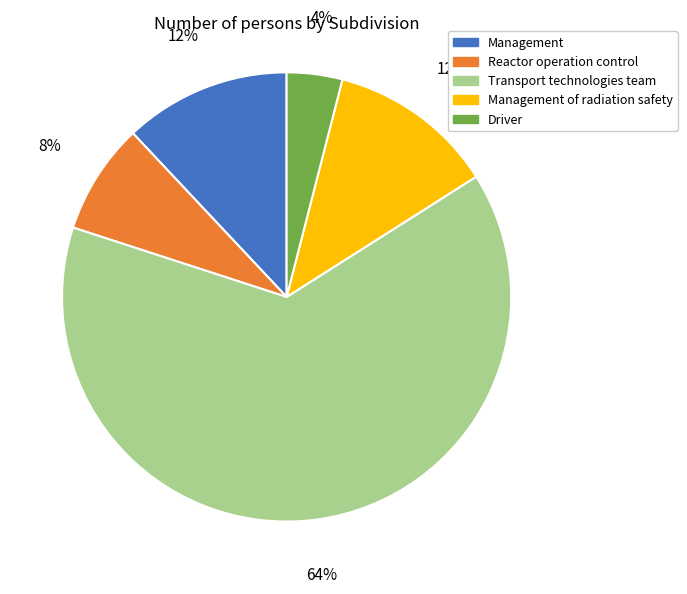

How many slices are in this pie chart?

5